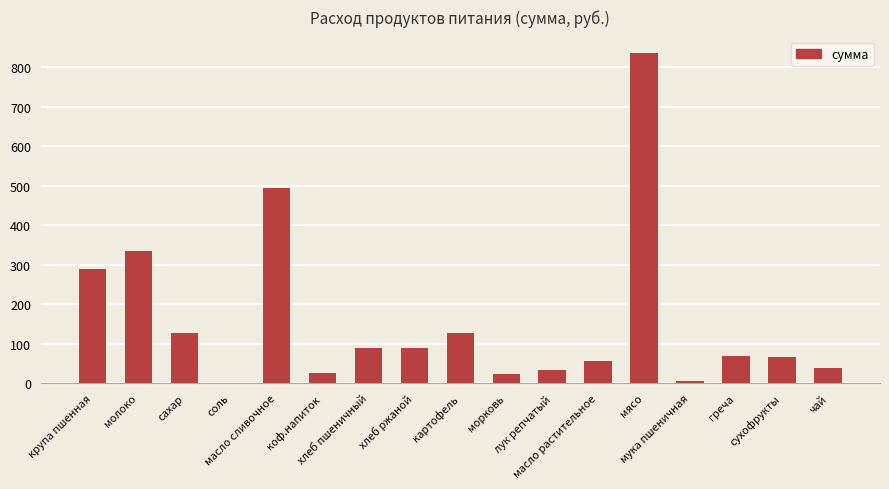

What is the sum of all values?

2709.0